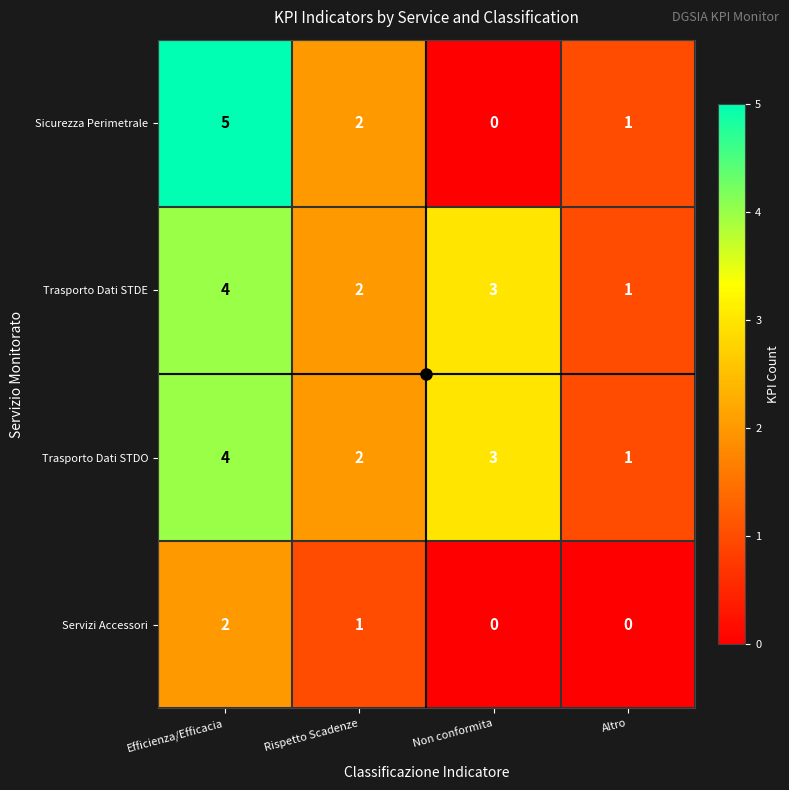

What is the sum of all Trasporto Dati STDE values?

10